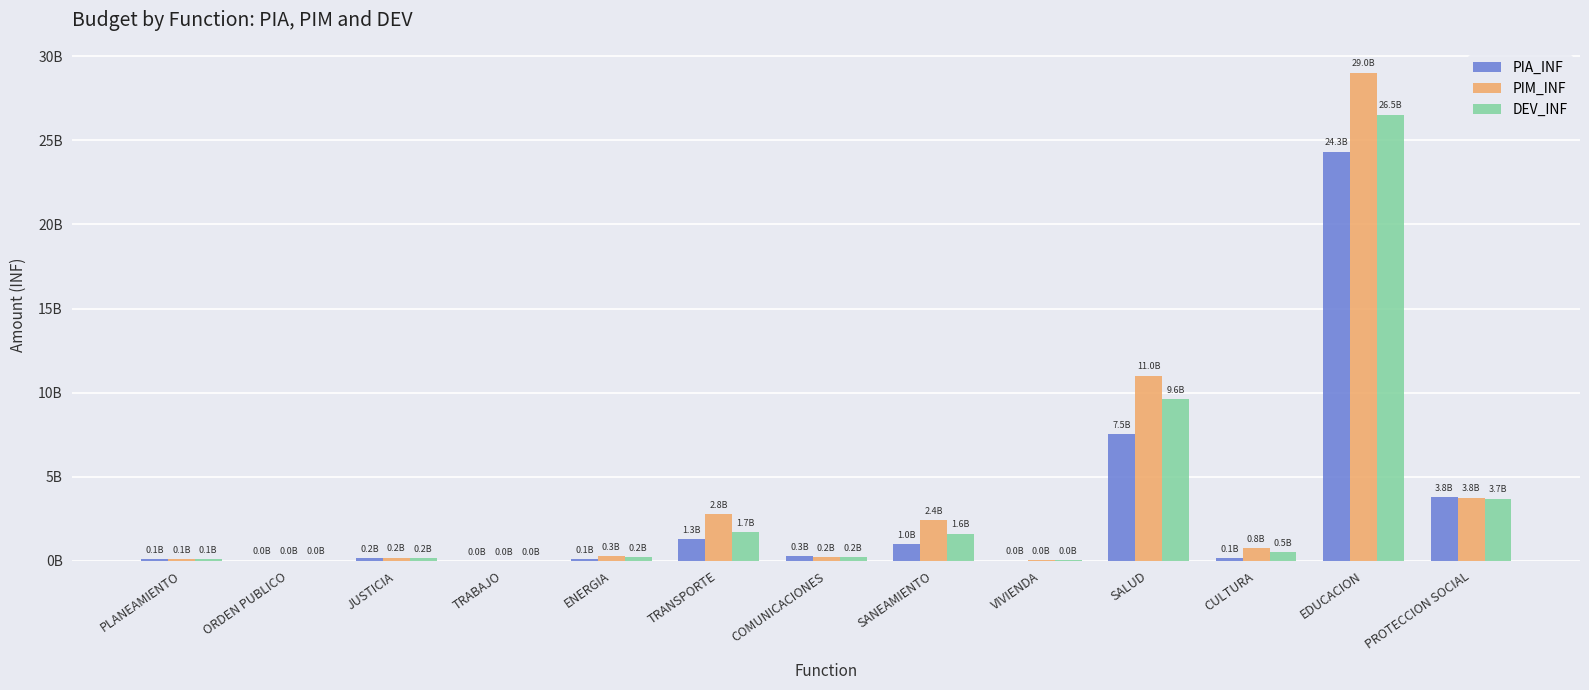

Which series has the largest range (max minus min)?

PIM_INF